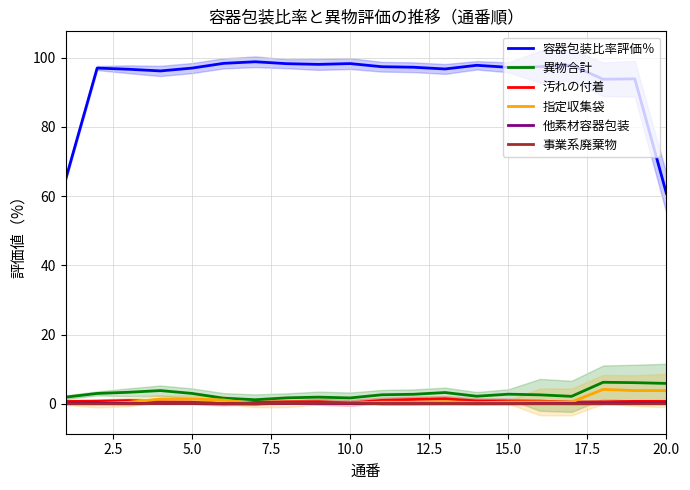

Which category has the lowest value in the 容器包装比率評価％ series?

20.0